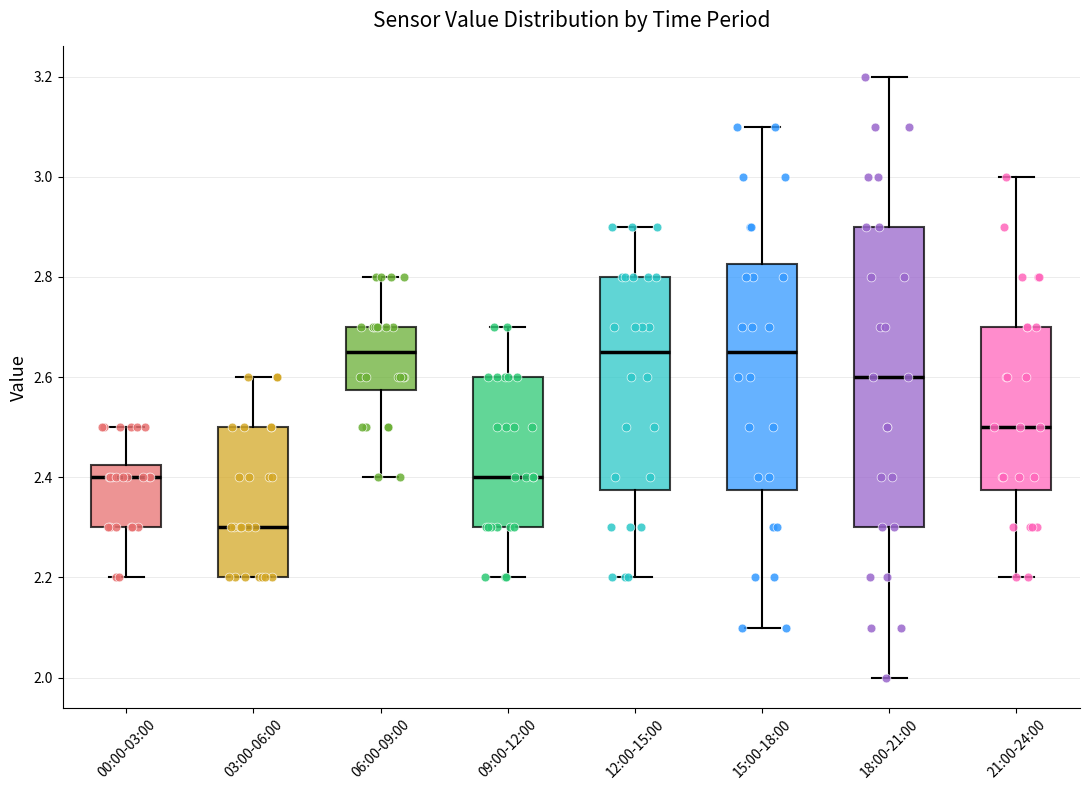

Which box is the tallest, from its lower edge to its upper edge?

18:00-21:00